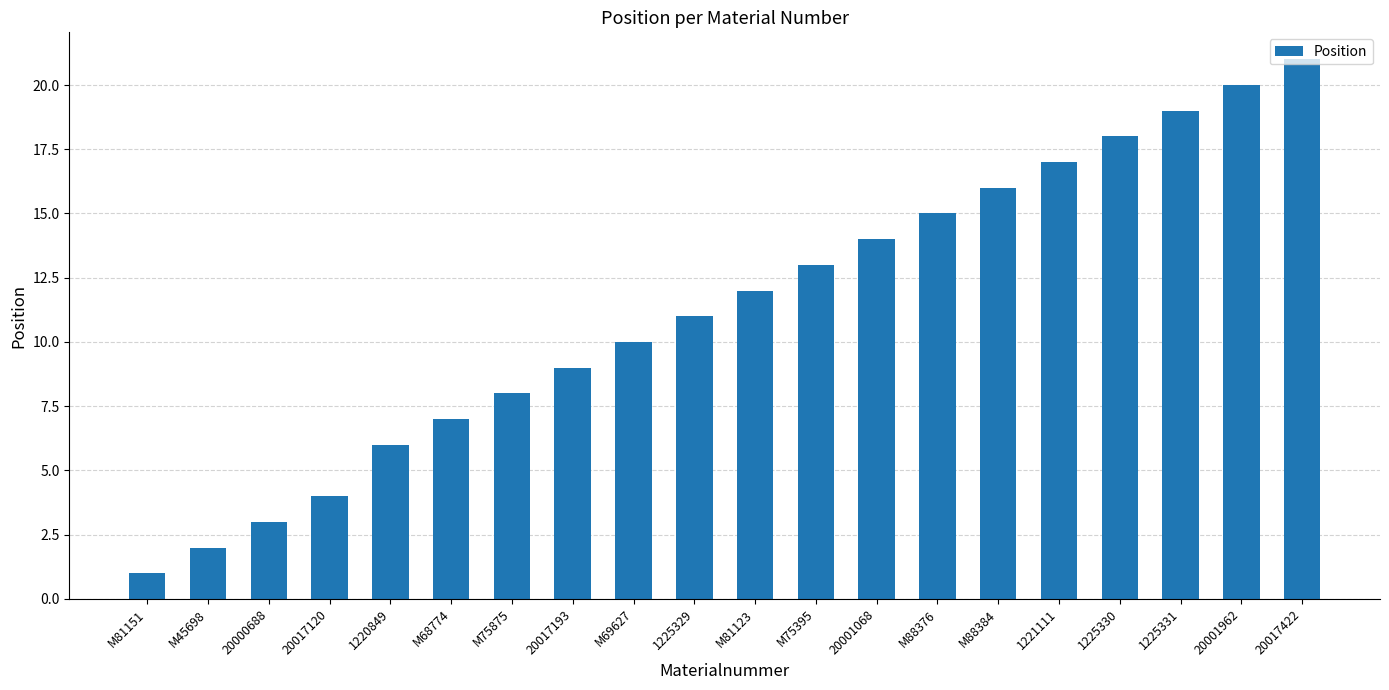

What is the ratio of the value at M81123 to the value at 20000688?

4.0